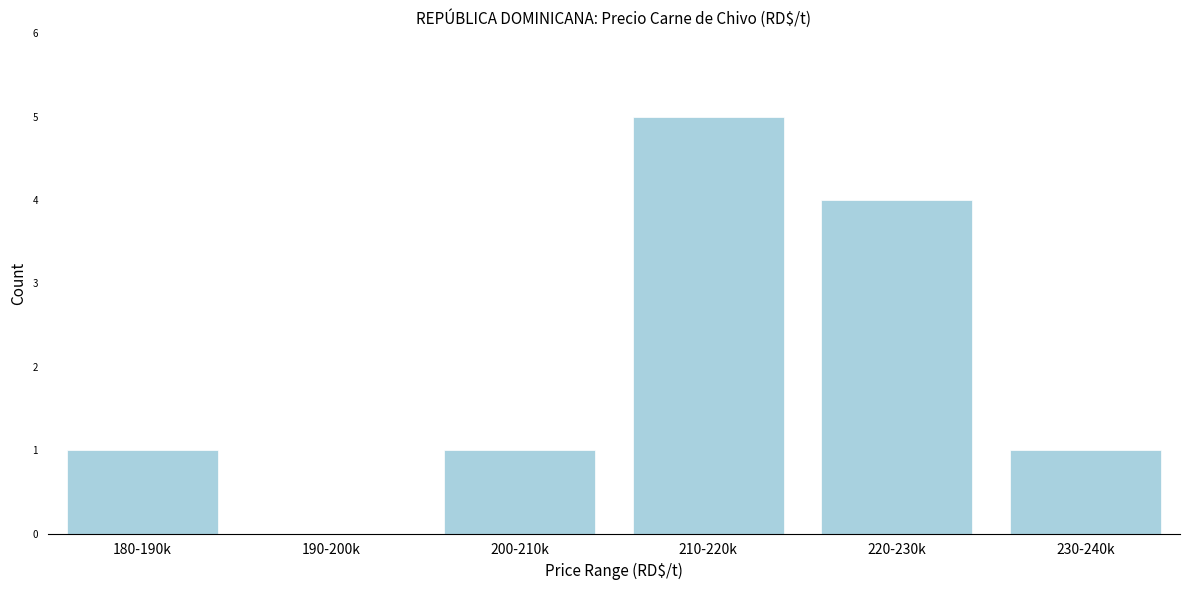

Reading left to right, list all the values displayed in this chart.

180-190k=1	190-200k=0	200-210k=1	210-220k=5	220-230k=4	230-240k=1